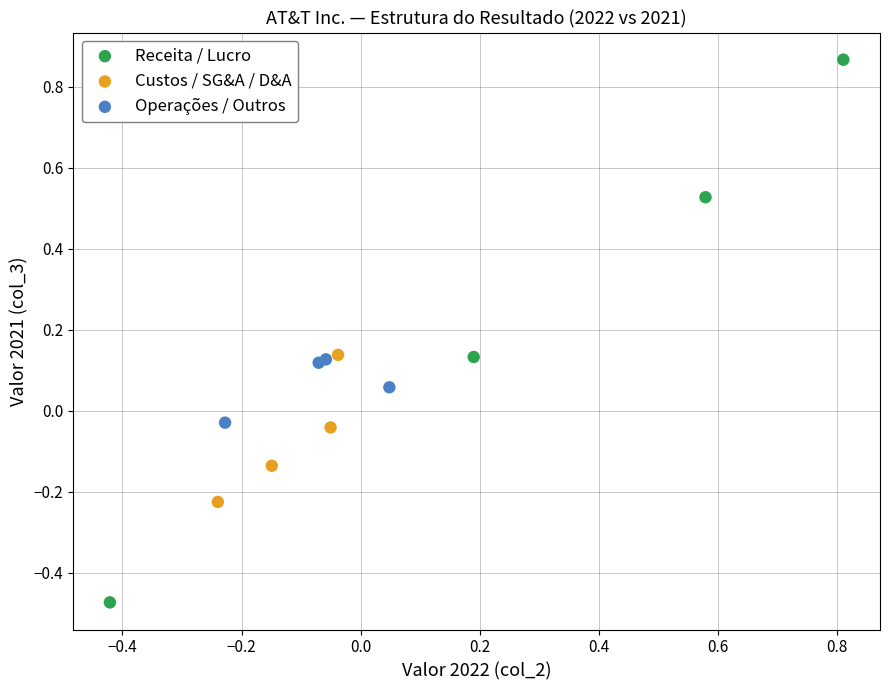

Which series has the widest spread of Y values?

Receita / Lucro